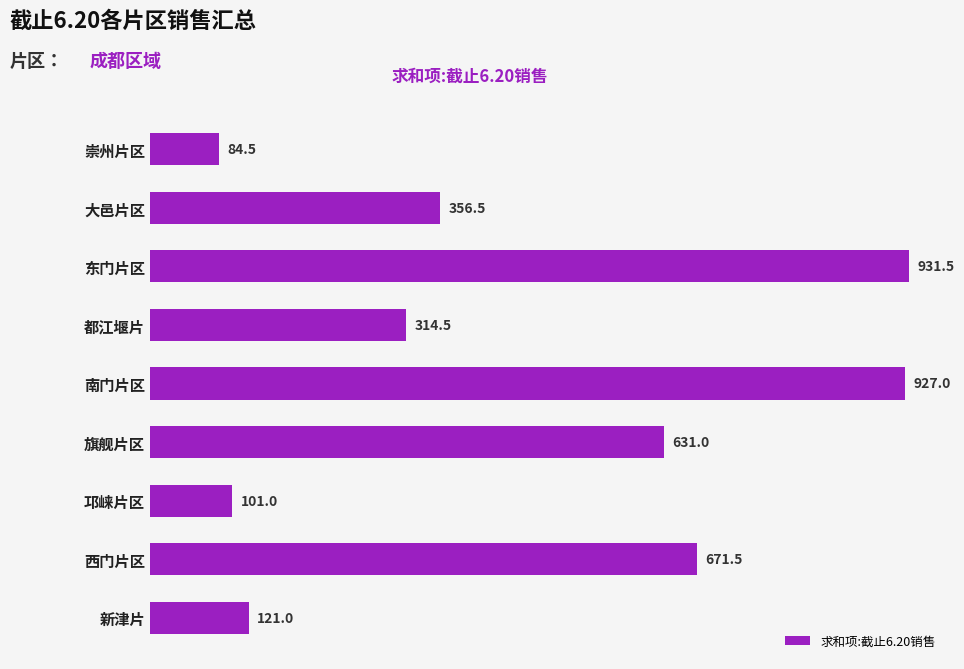

Reading top to bottom, extract all data points from this chart.

崇州片区=84.5	大邑片区=356.5	东门片区=931.5	都江堰片=314.5	南门片区=927.0	旗舰片区=631.0	邛崃片区=101.0	西门片区=671.5	新津片=121.0